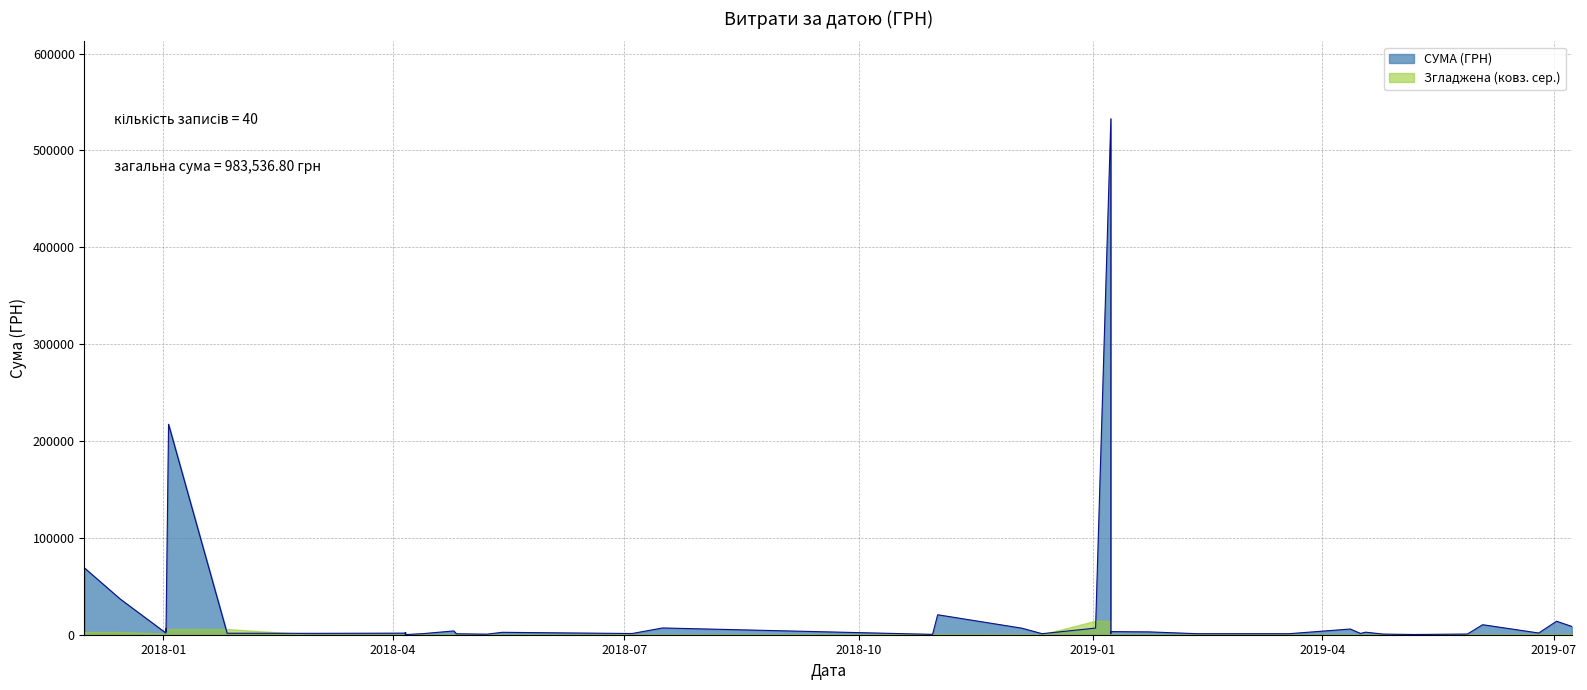

Reading left to right, what are all the values shown in this chart?

08.07.2019=8539.7	02.07.2019=13939.2	25.06.2019=1785.0	03.06.2019=10350.0	28.05.2019=720.0	07.05.2019=237.1	25.04.2019=647.0	18.04.2019=2636.8	16.04.2019=1360.0	12.04.2019=5900.1	19.03.2019=1066.0	11.02.2019=1051.9	23.01.2019=2939.9	08.01.2019=532782.7	08.01.2019=1110.0	08.01.2019=3234.0	02.01.2019=6863.2	12.12.2018=1070.0	04.12.2018=6800.0	01.11.2018=20625.0	30.10.2018=360.0	16.07.2018=7000.0	04.07.2018=1245.0	14.05.2018=2490.0	08.05.2018=578.0	26.04.2018=995.0	25.04.2018=3919.4	13.04.2018=1162.7	06.04.2018=1639.6	06.04.2018=2358.0	06.04.2018=765.0	06.04.2018=125.0	01.03.2018=1432.4	26.01.2018=1540.8	03.01.2018=217326.8	02.01.2018=1653.8	02.01.2018=5916.0	02.01.2018=3572.0	15.12.2017=36900.0	01.12.2017=68900.0